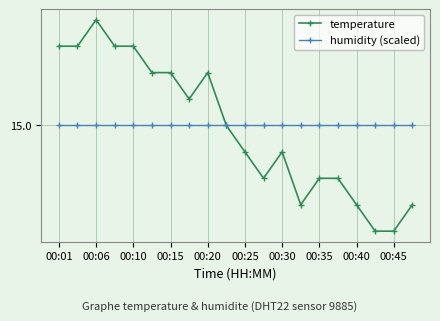

At which label does humidity (scaled) reach its minimum?

00:01